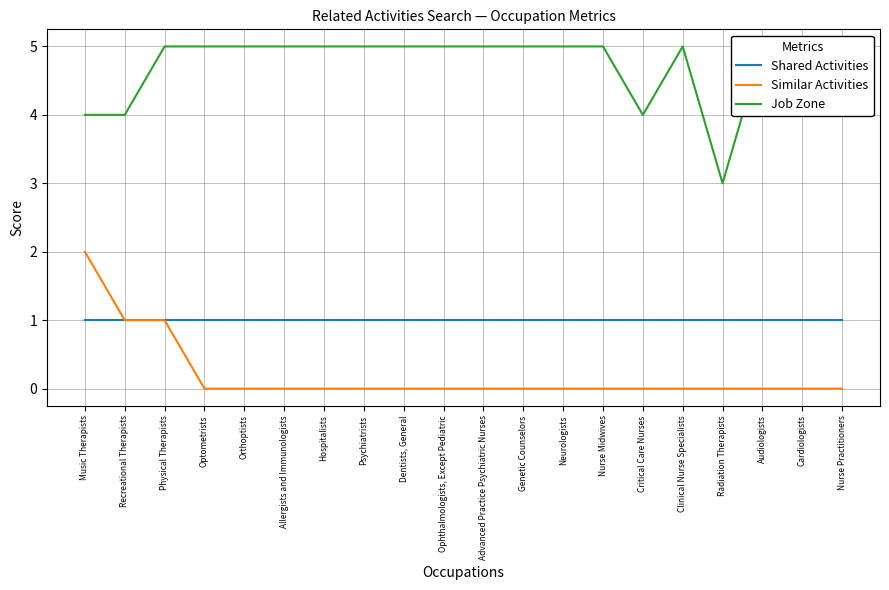

At which label is Shared Activities closest to 1?

Music Therapists